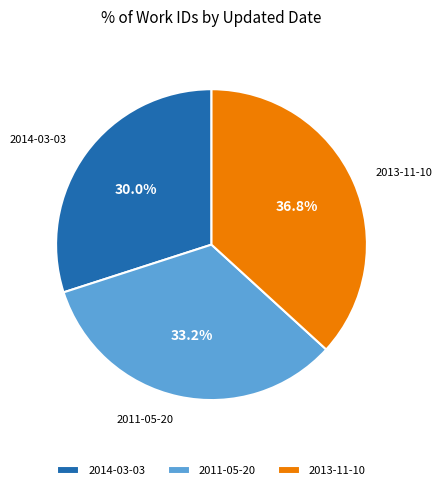

How many slices are in this pie chart?

3